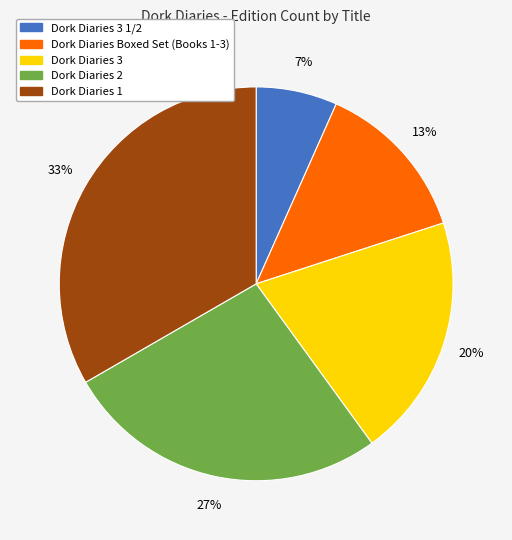

Count the number of slices in the pie.

5